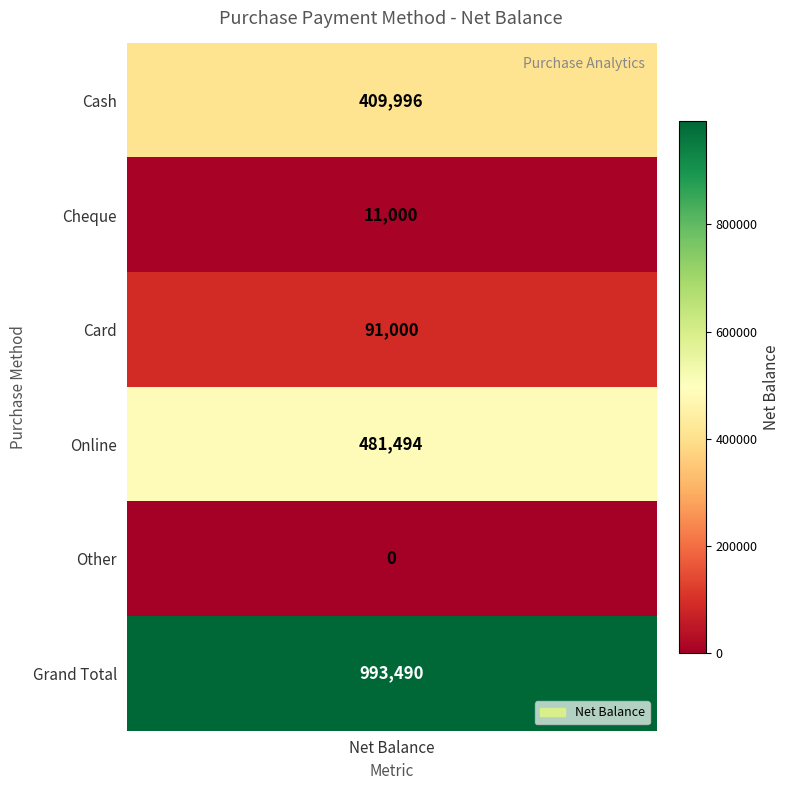

Rank the categories by value from highest to lowest.

Grand Total, Online, Cash, Card, Cheque, Other